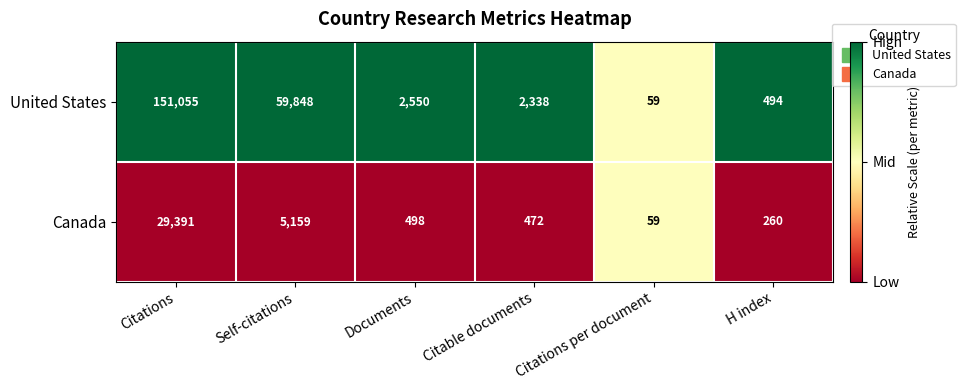

What is the minimum value shown in the chart?

59